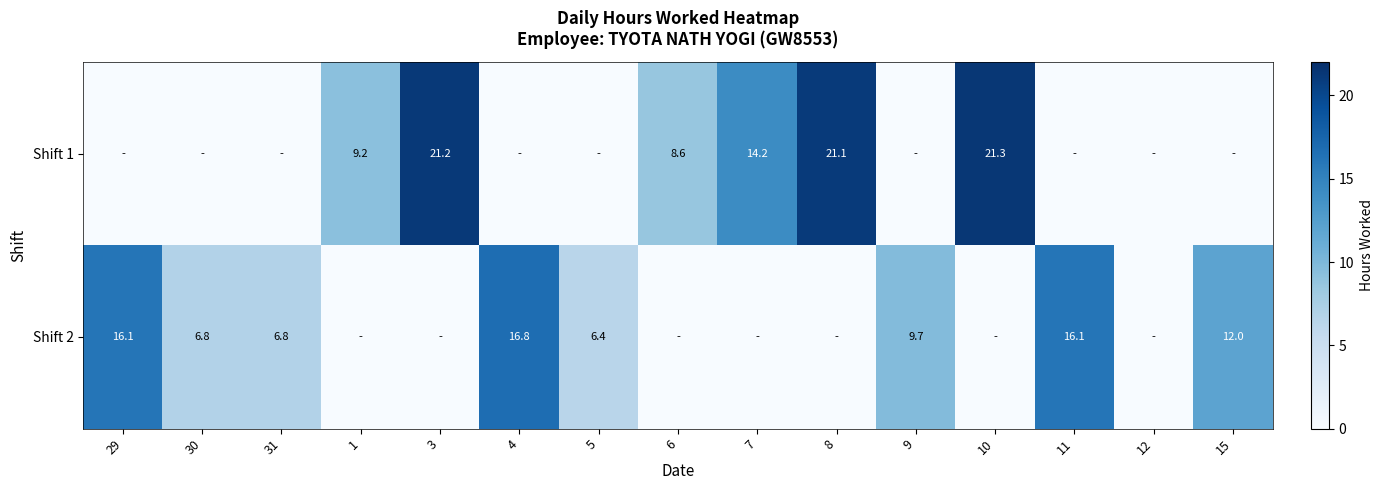

What is the difference between the highest and lowest values at 7?

14.2